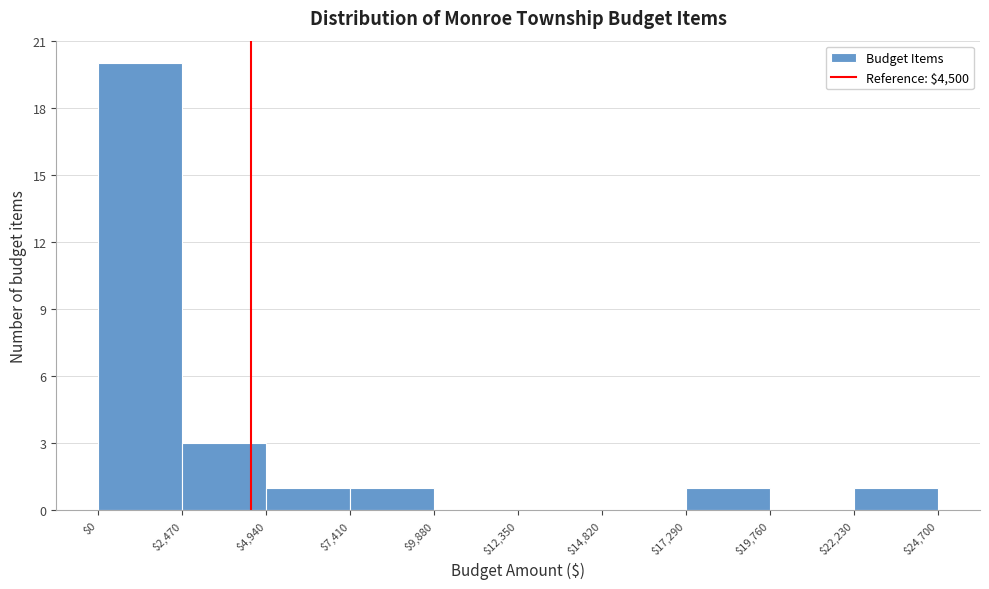

Reading left to right, transcribe this chart: for each bar, give the range it covers on the x-axis and its height. The values are not printed on the chart, so give them approximately, as read against the axis.

$0 to $2,470: 20
$2,470 to $4,940: 3
$4,940 to $7,410: 1
$7,410 to $9,880: 1
$9,880 to $12,350: 0
$12,350 to $14,820: 0
$14,820 to $17,290: 0
$17,290 to $19,760: 1
$19,760 to $22,230: 0
$22,230 to $24,700: 1